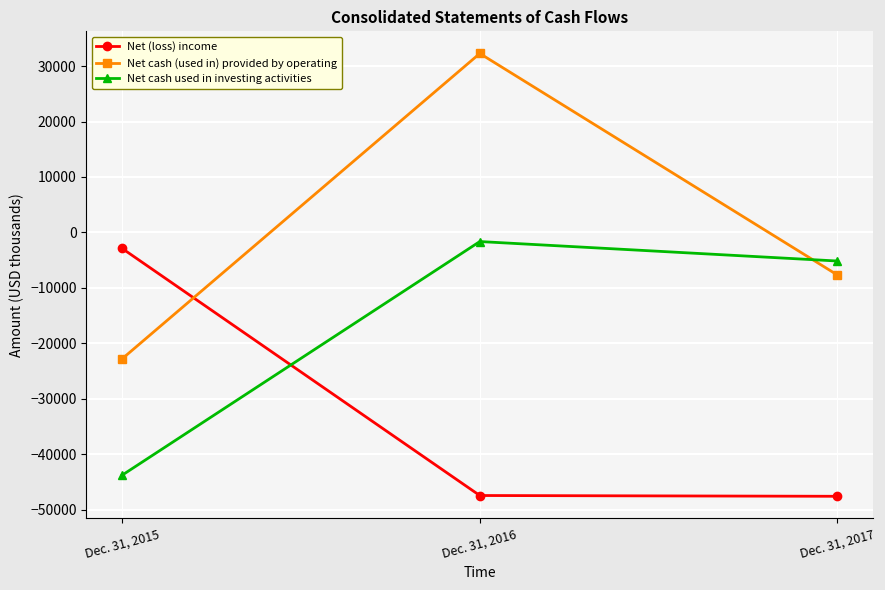

What is the approximate value of Net cash used in investing activities at Dec. 31, 2015, to the nearest 50?

-43800